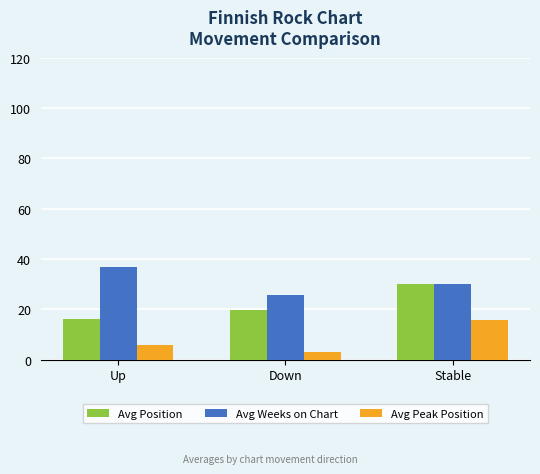

Where does the Avg Peak Position series first go above 5?

Up